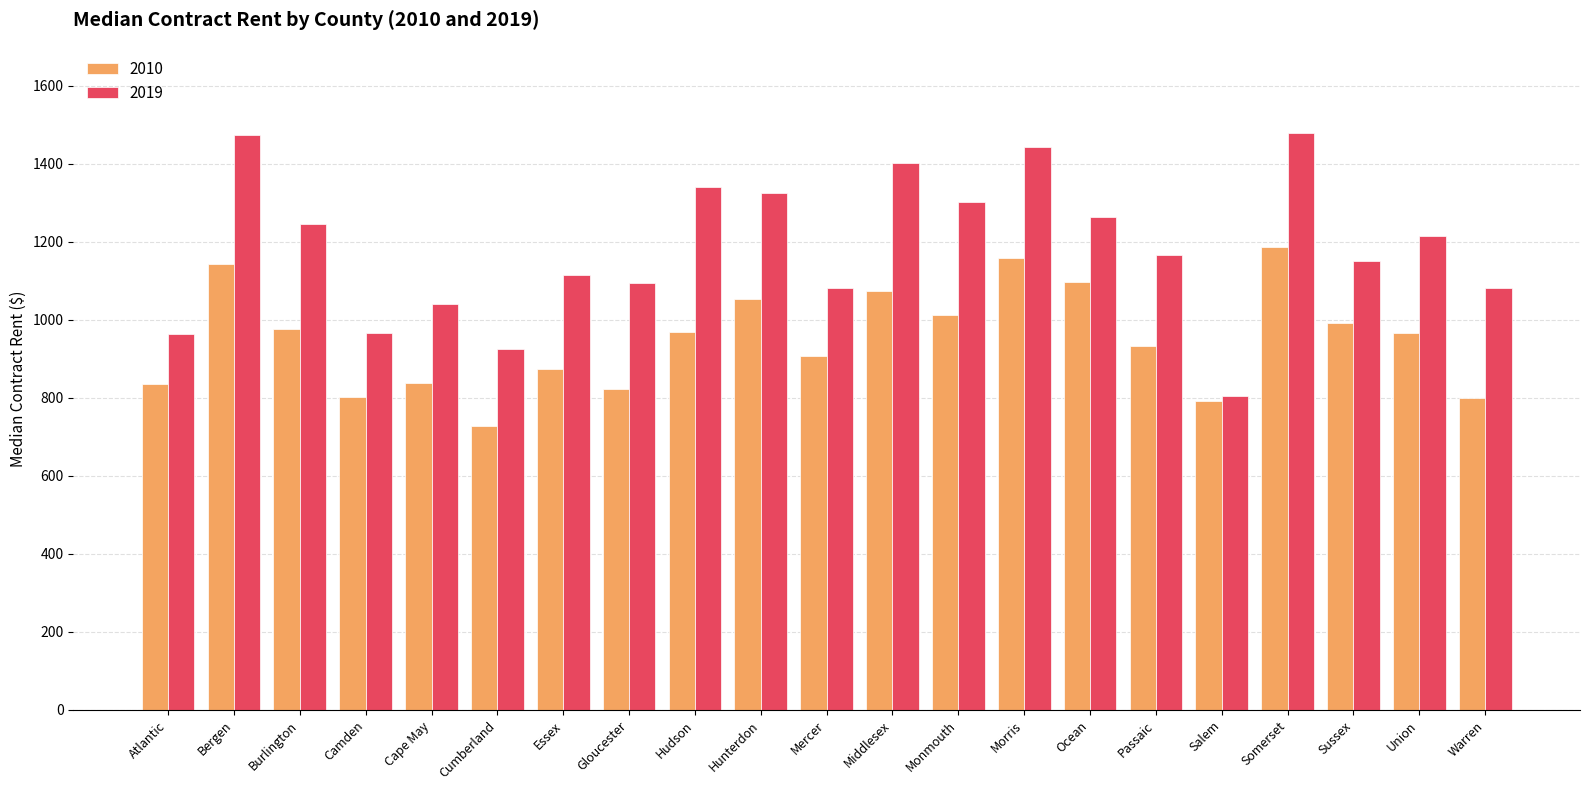

What is the difference between the highest and lowest values at Cape May?

204